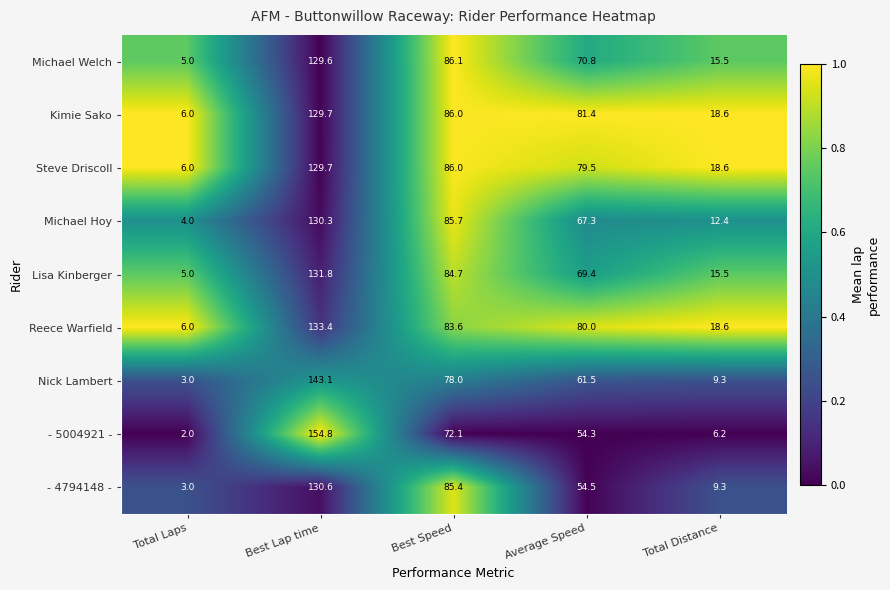

Count the number of categories in the chart.

5